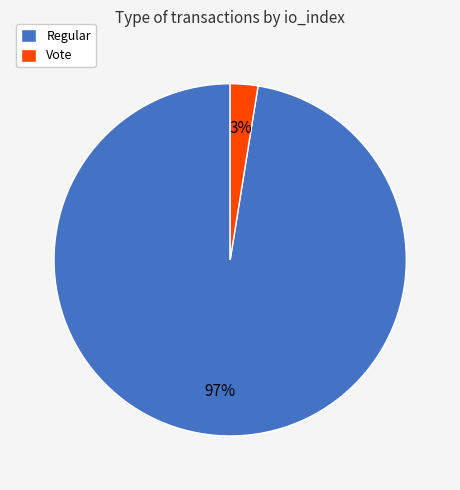

Rank the categories by value from lowest to highest.

Vote, Regular